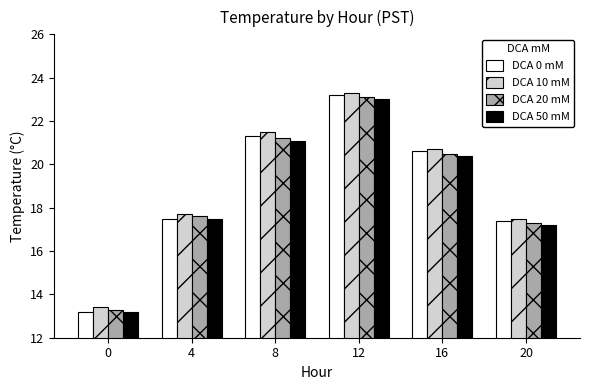

Which series has the largest total across all categories?

DCA 10 mM